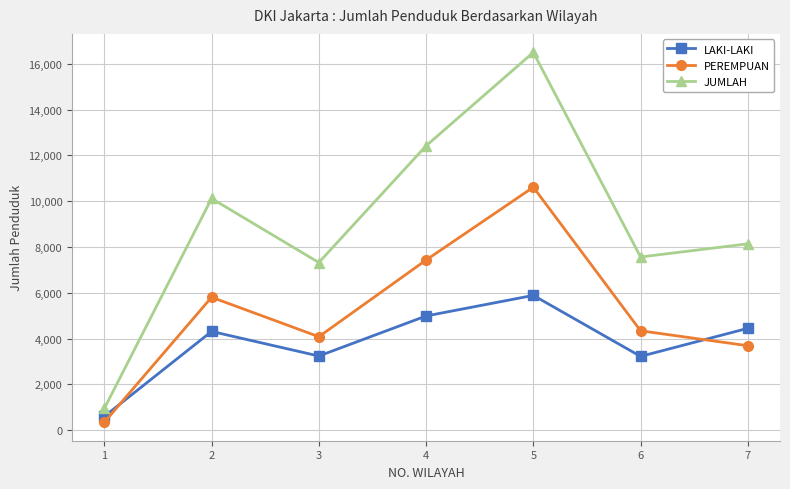

True or false: JUMLAH has a value of 16499 at 5.

True